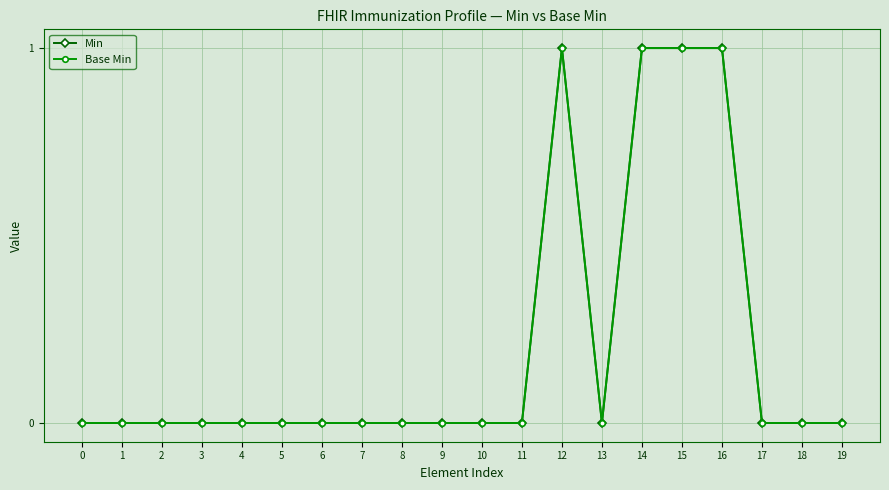

True or false: Min and Base Min cross at least once.

False